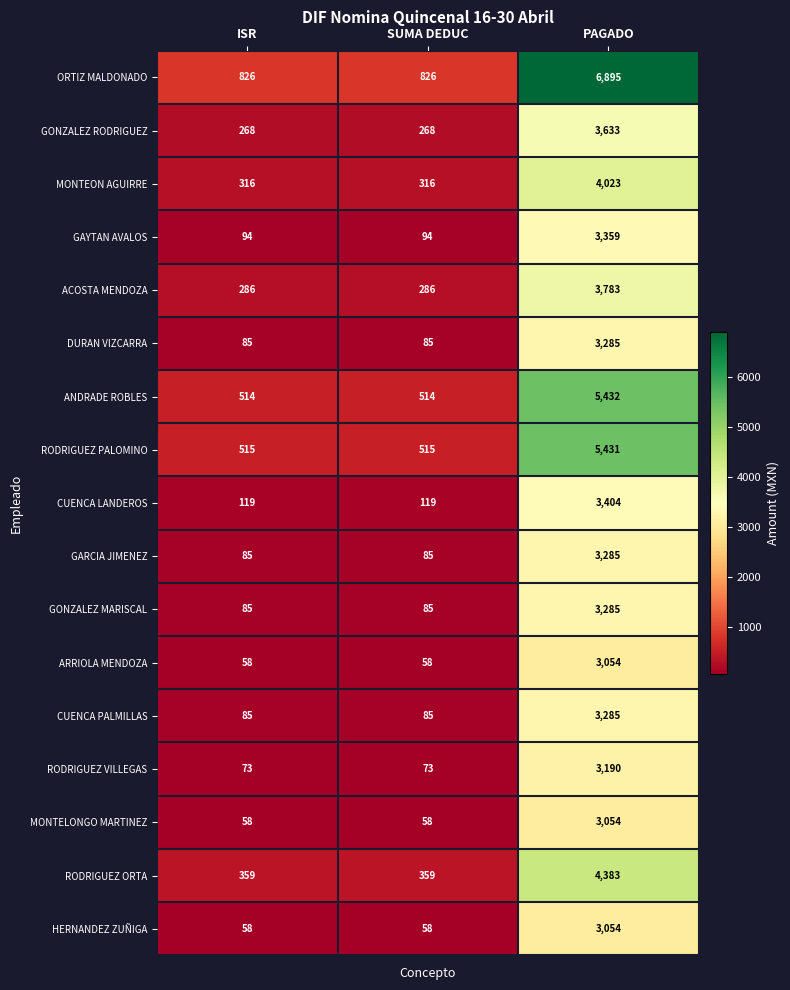

What is the approximate value of MONTEON AGUIRRE at SUMA DEDUC?

316